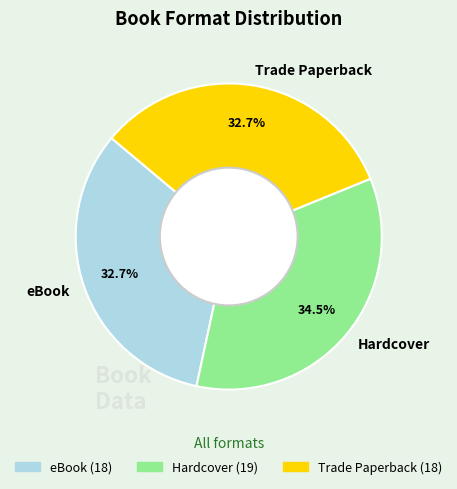

Do Trade Paperback and Hardcover together represent more than half of the pie?

Yes